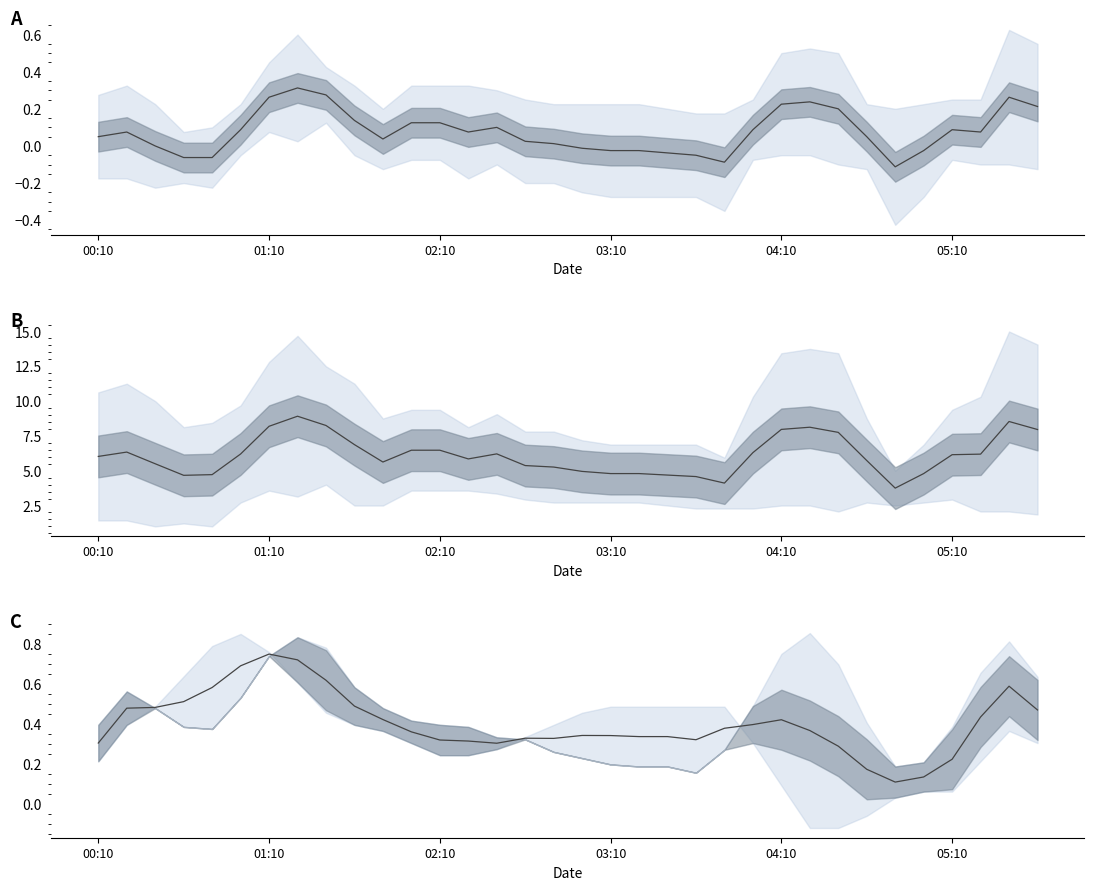

How many lines are shown in the chart?

1